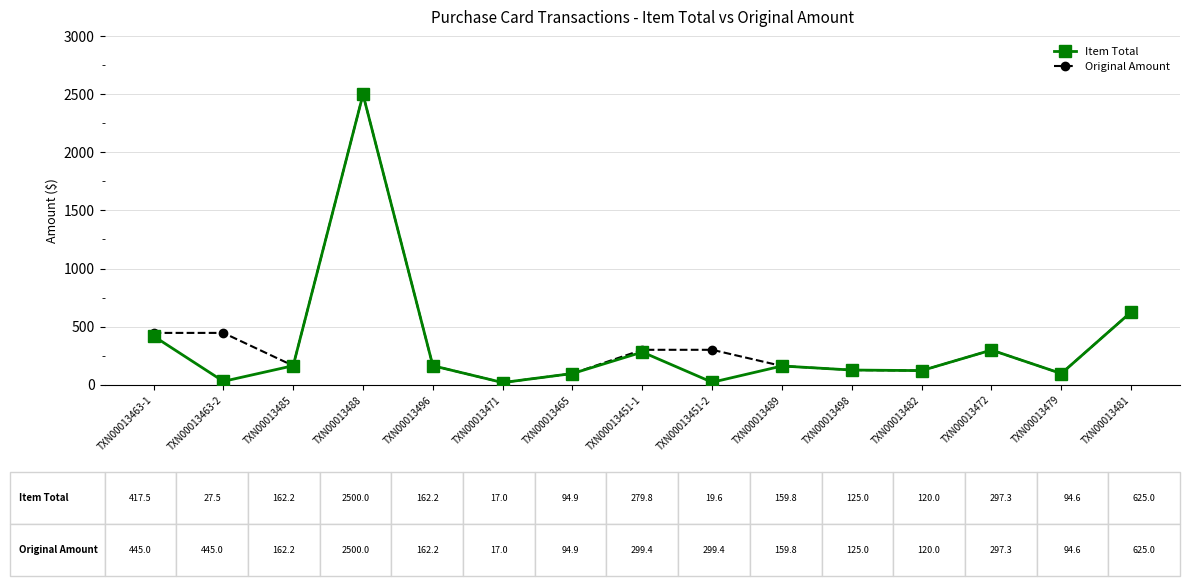

What is the value of the Original Amount point at the 11th from the left?

125.0